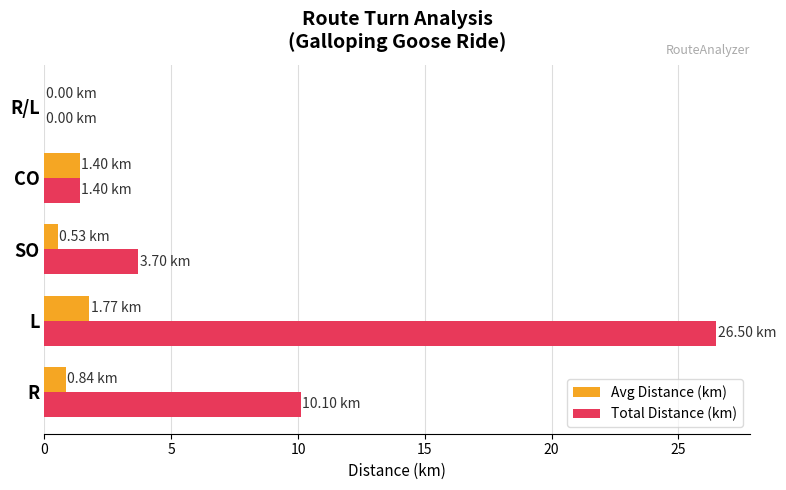

What is the sum of the Avg Distance (km) values at R and L?

2.6